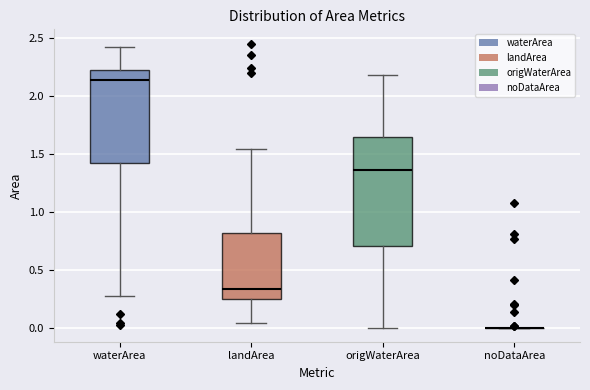

Which box is the tallest, from its lower edge to its upper edge?

origWaterArea